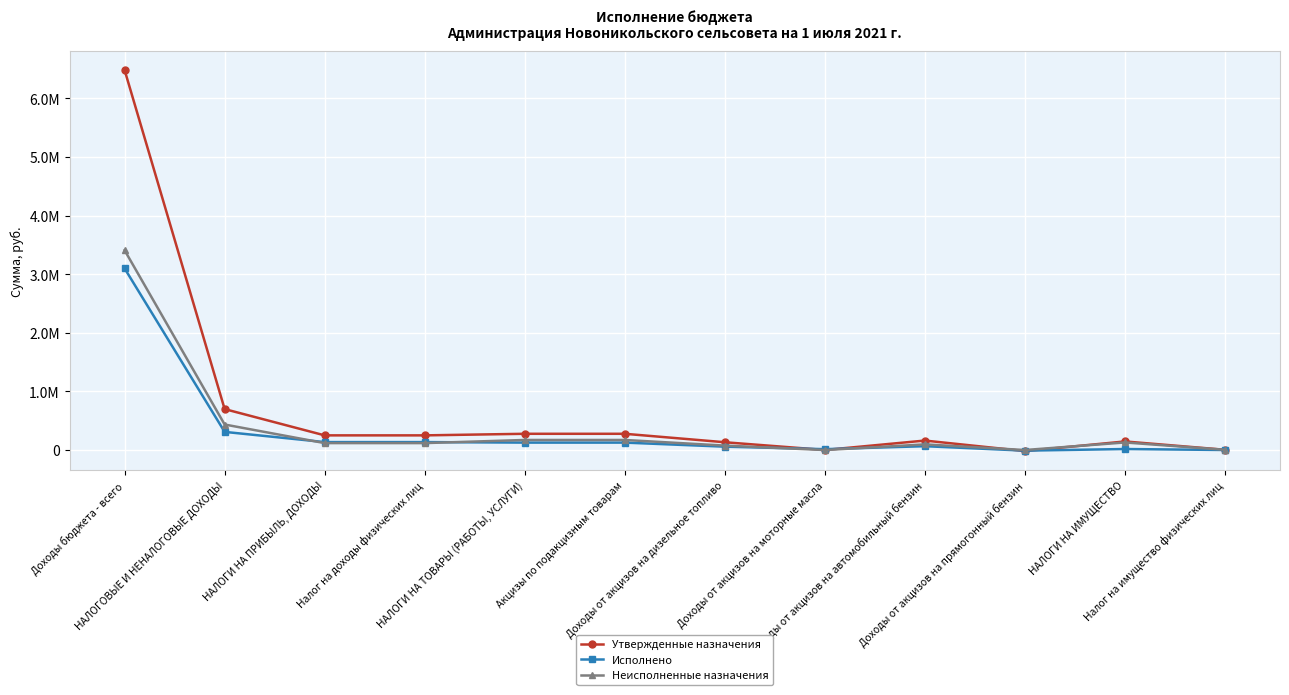

List the labels in order of Неисполненные назначения value, smallest first.

Доходы от акцизов на моторные масла, Доходы от акцизов на прямогонный бензин, Налог на имущество физических лиц, Доходы от акцизов на дизельное топливо, Доходы от акцизов на автомобильный бензин, НАЛОГИ НА ПРИБЫЛЬ, ДОХОДЫ, Налог на доходы физических лиц, НАЛОГИ НА ИМУЩЕСТВО, НАЛОГИ НА ТОВАРЫ (РАБОТЫ, УСЛУГИ), Акцизы по подакцизным товарам, НАЛОГОВЫЕ И НЕНАЛОГОВЫЕ ДОХОДЫ, Доходы бюджета - всего